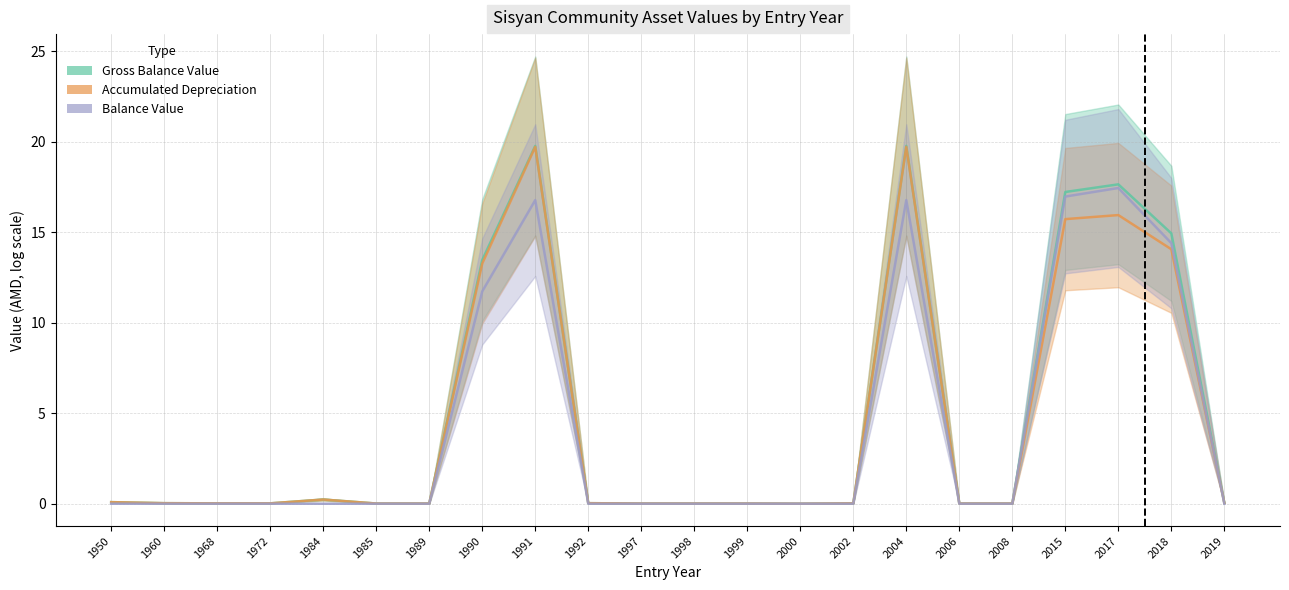

Reading left to right, extract all data points from this chart.

Gross Balance Value: 1950=0.1	1960=0.0	1968=0.0	1972=0.0	1984=0.2	1985=0.0	1989=0.0	1990=13.5	1991=19.8	1992=0.0	1997=0.0	1998=0.0	1999=0.0	2000=0.0	2002=0.0	2004=19.8	2006=0.0	2008=0.0	2015=17.2	2017=17.6	2018=14.9	2019=0.0
Accumulated Depreciation: 1950=0.1	1960=0.0	1968=0.0	1972=0.0	1984=0.2	1985=0.0	1989=0.0	1990=13.3	1991=19.7	1992=0.0	1997=0.0	1998=0.0	1999=0.0	2000=0.0	2002=0.0	2004=19.7	2006=0.0	2008=0.0	2015=15.7	2017=15.9	2018=14.1	2019=0.0
Balance Value: 1950=0.0	1960=0.0	1968=0.0	1972=0.0	1984=0.0	1985=0.0	1989=0.0	1990=11.7	1991=16.8	1992=0.0	1997=0.0	1998=0.0	1999=0.0	2000=0.0	2002=0.0	2004=16.8	2006=0.0	2008=0.0	2015=17.0	2017=17.4	2018=14.4	2019=0.0